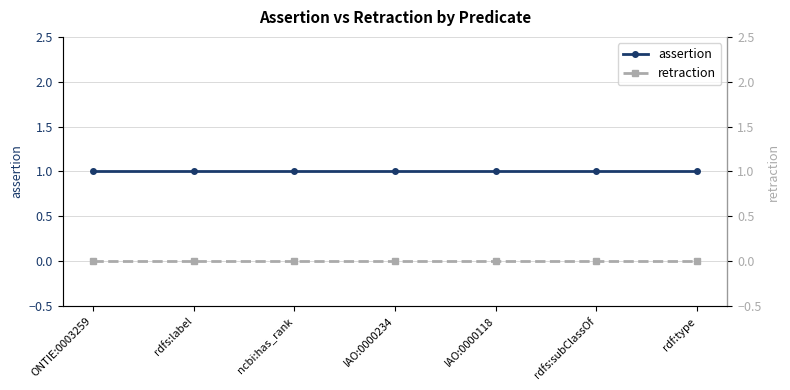

Is the value of assertion at IAO:0000118 greater than the value of retraction at rdfs:subClassOf?

Yes